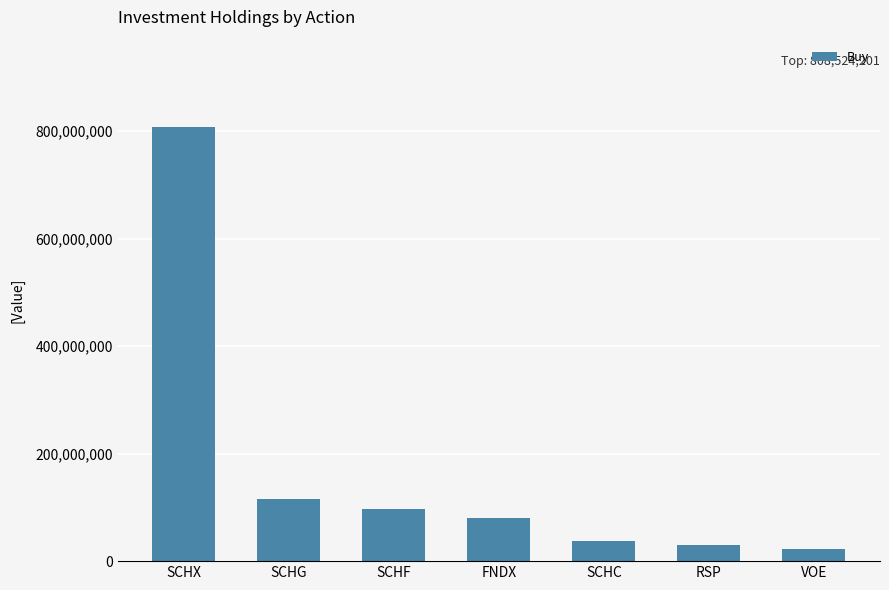

Between FNDX and SCHX, which is larger?

SCHX